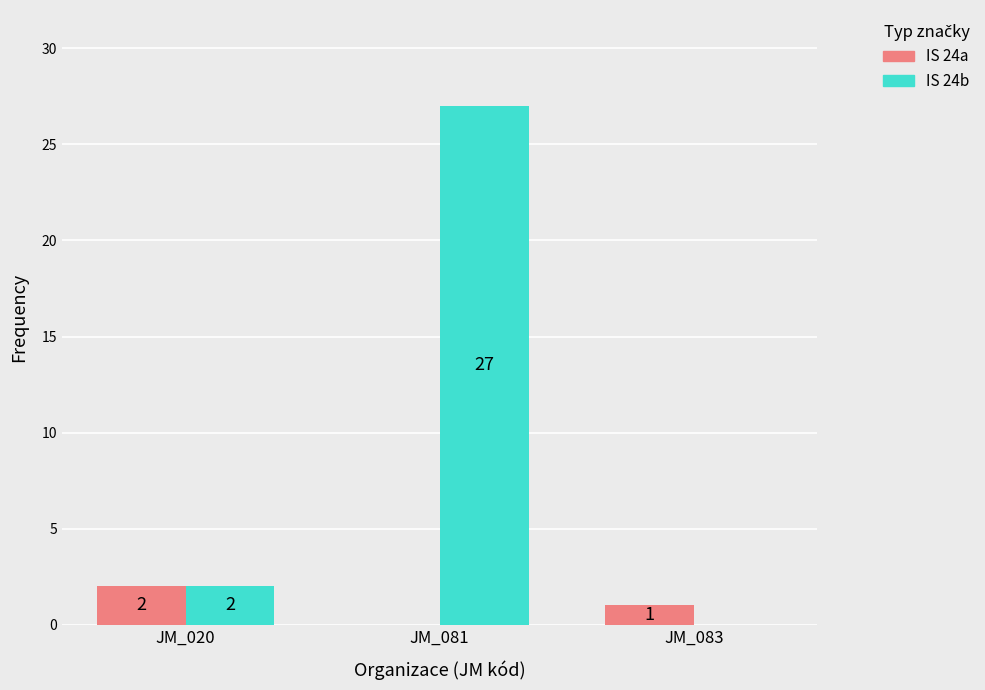

What is the sum of all IS 24b values?

29